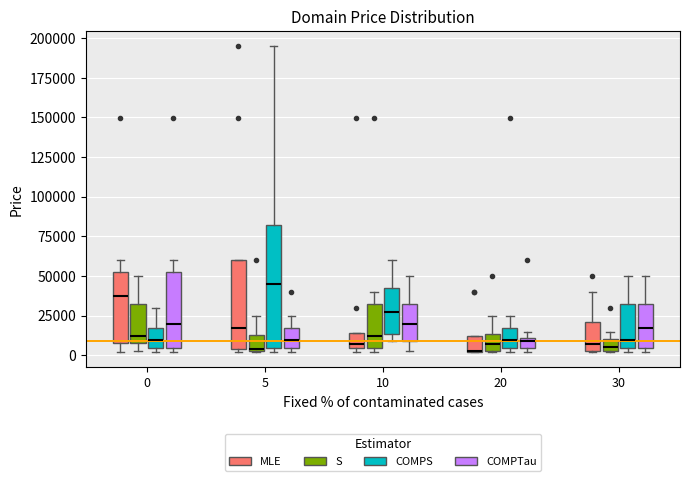

Comparing the boxes themselves (not the whiskers), which one is the tallest?

5 (COMPS)